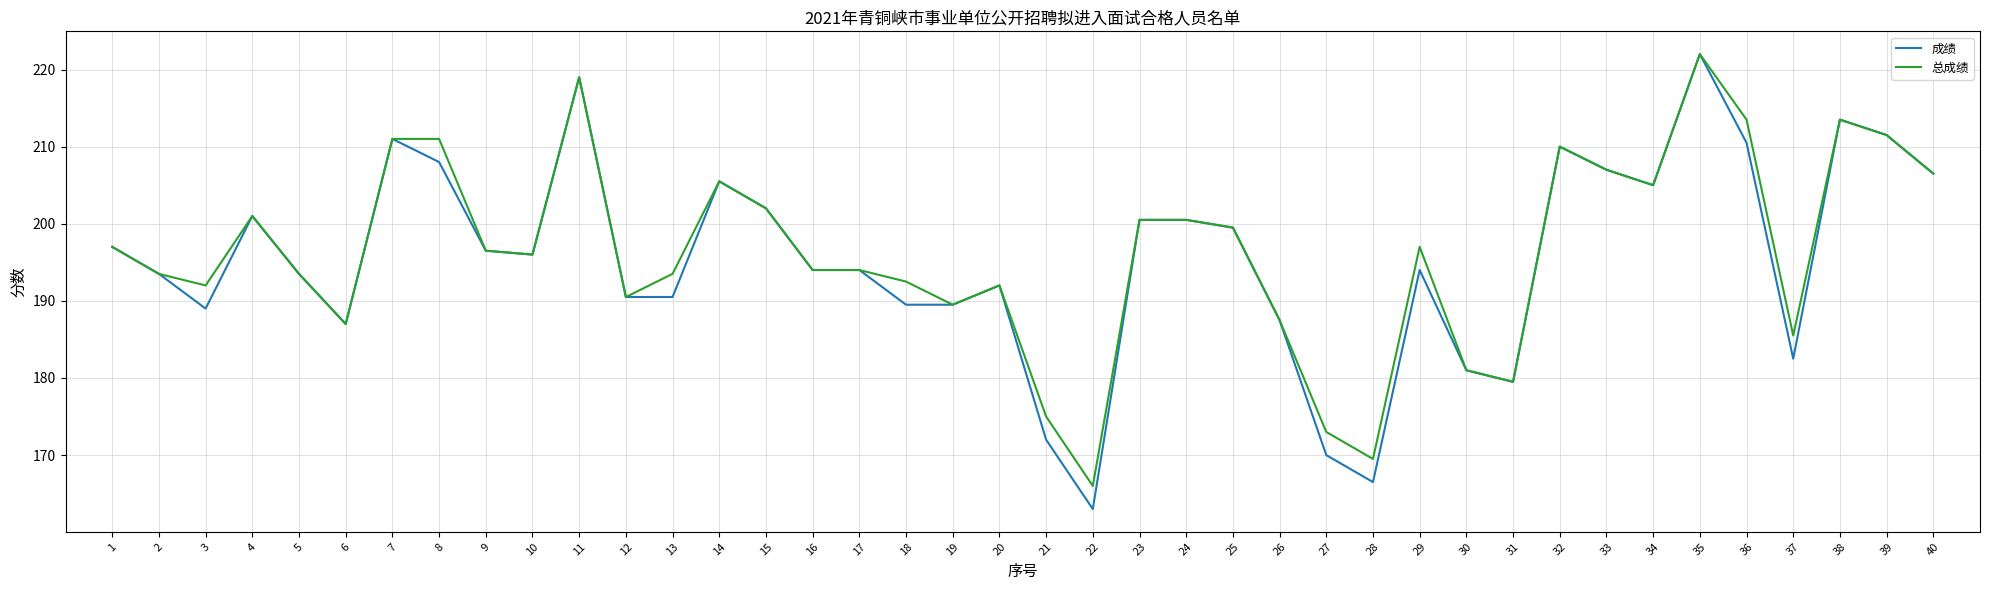

The 总成绩 series shows 356.3 at 33. True or false?

False